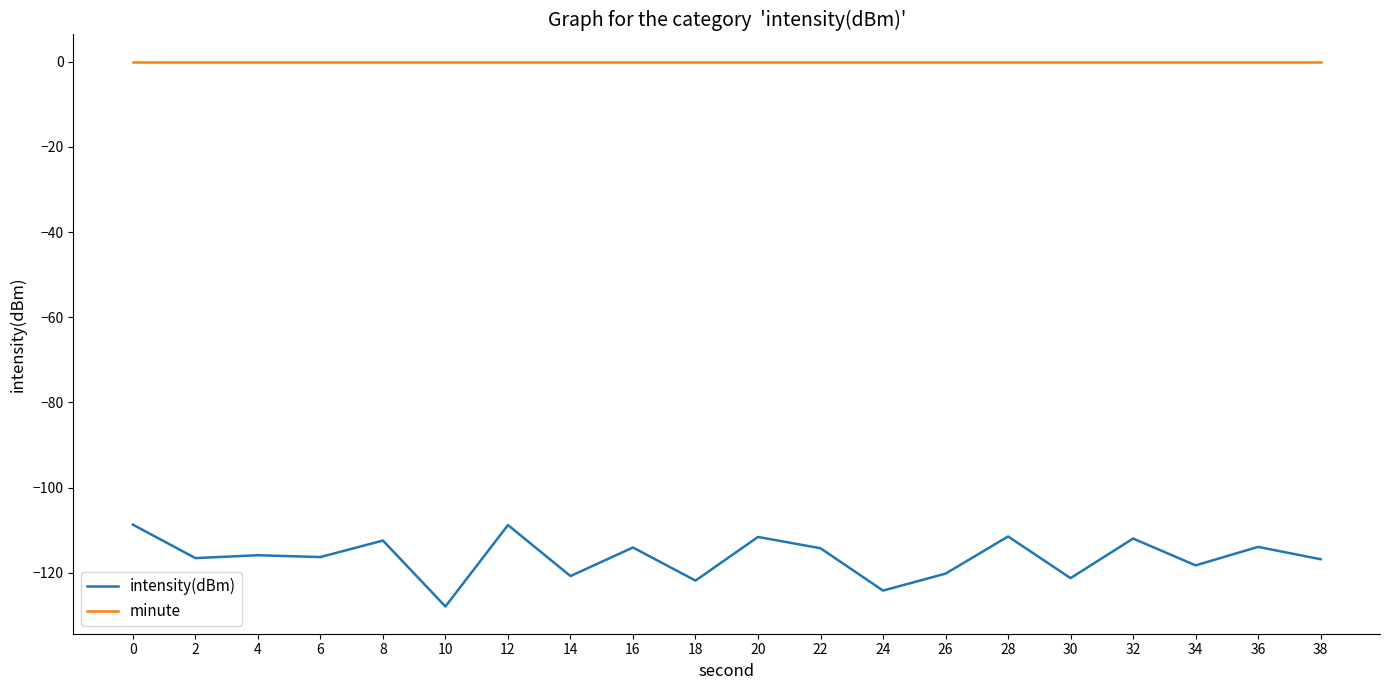

Which series has the largest total across all categories?

minute